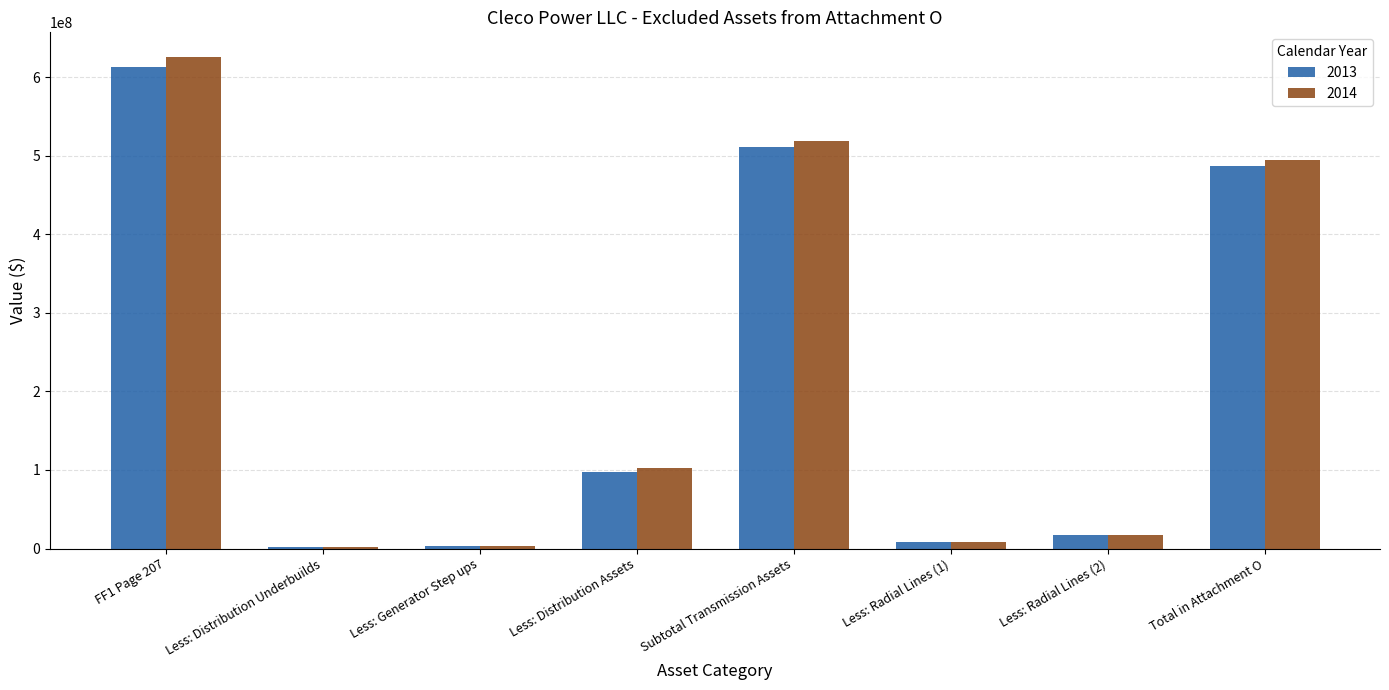

Are the bars grouped side by side (vs. stacked)?

Yes